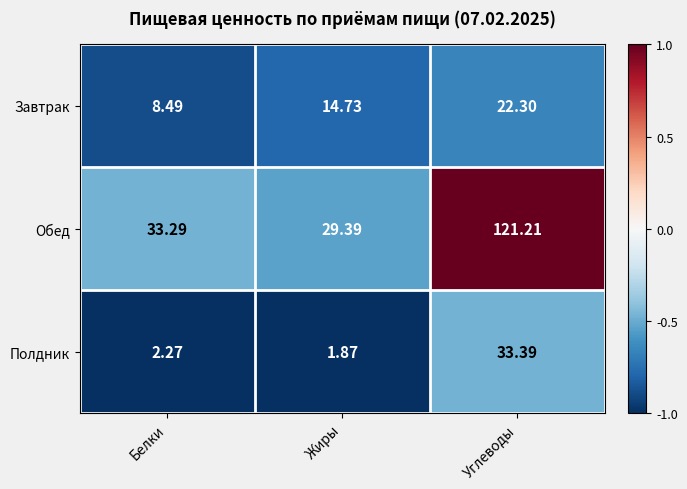

Which series has the largest total across all categories?

Обед